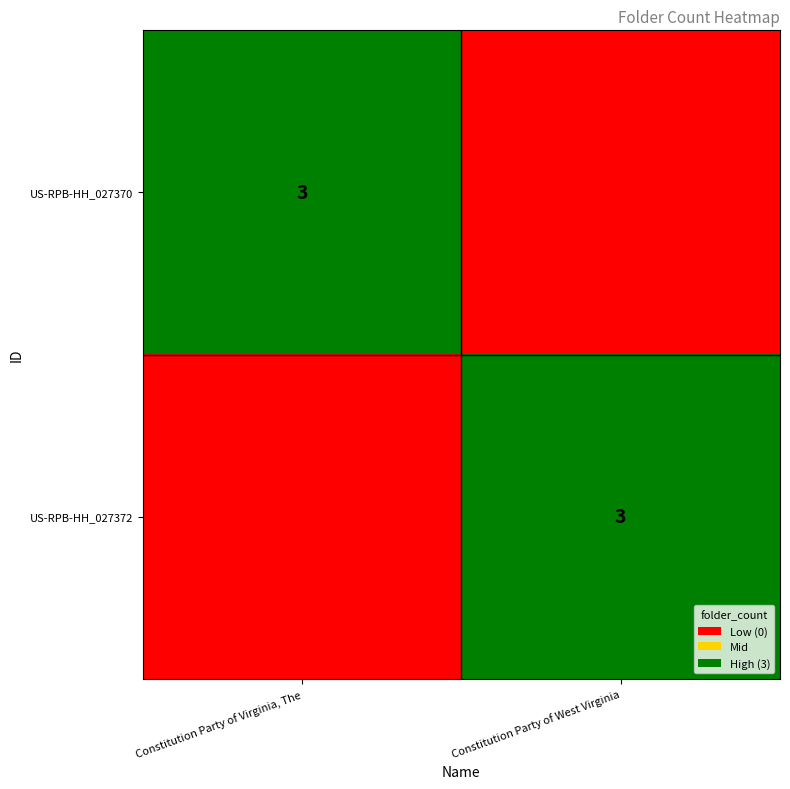

The value of US-RPB-HH_027372 at Constitution Party of West Virginia is 3. True or false?

True